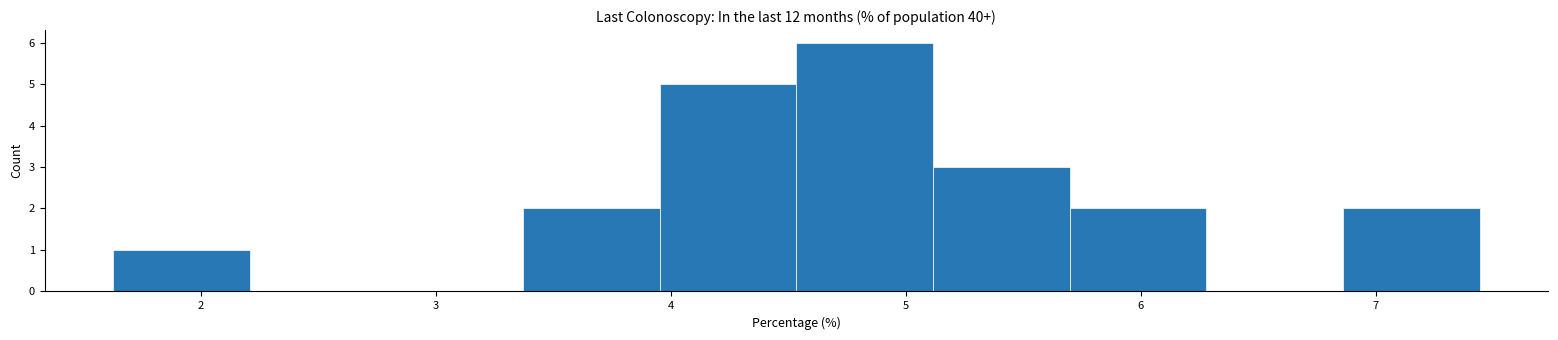

Over which range of the x-axis is the bar tallest?

4.5 to 5.1